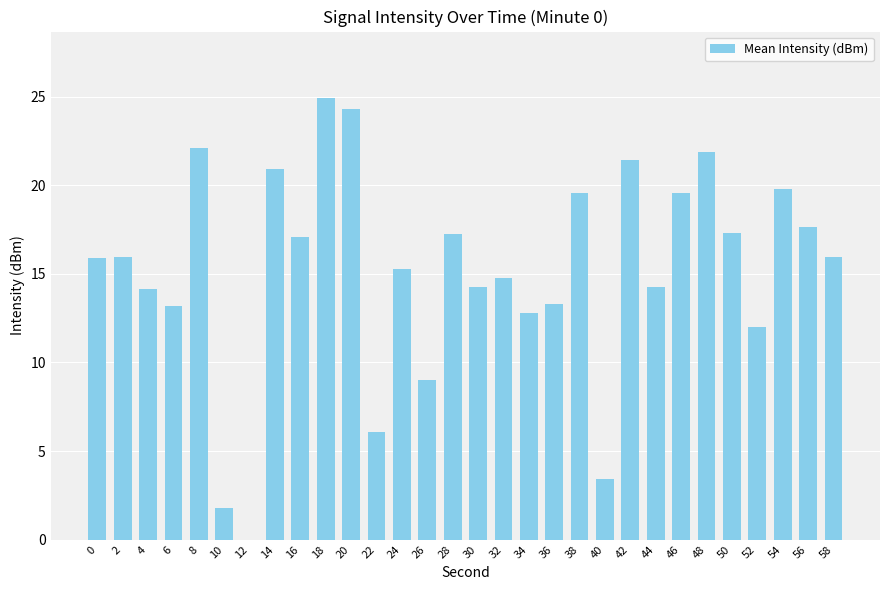

What is the greatest value displayed?

24.9